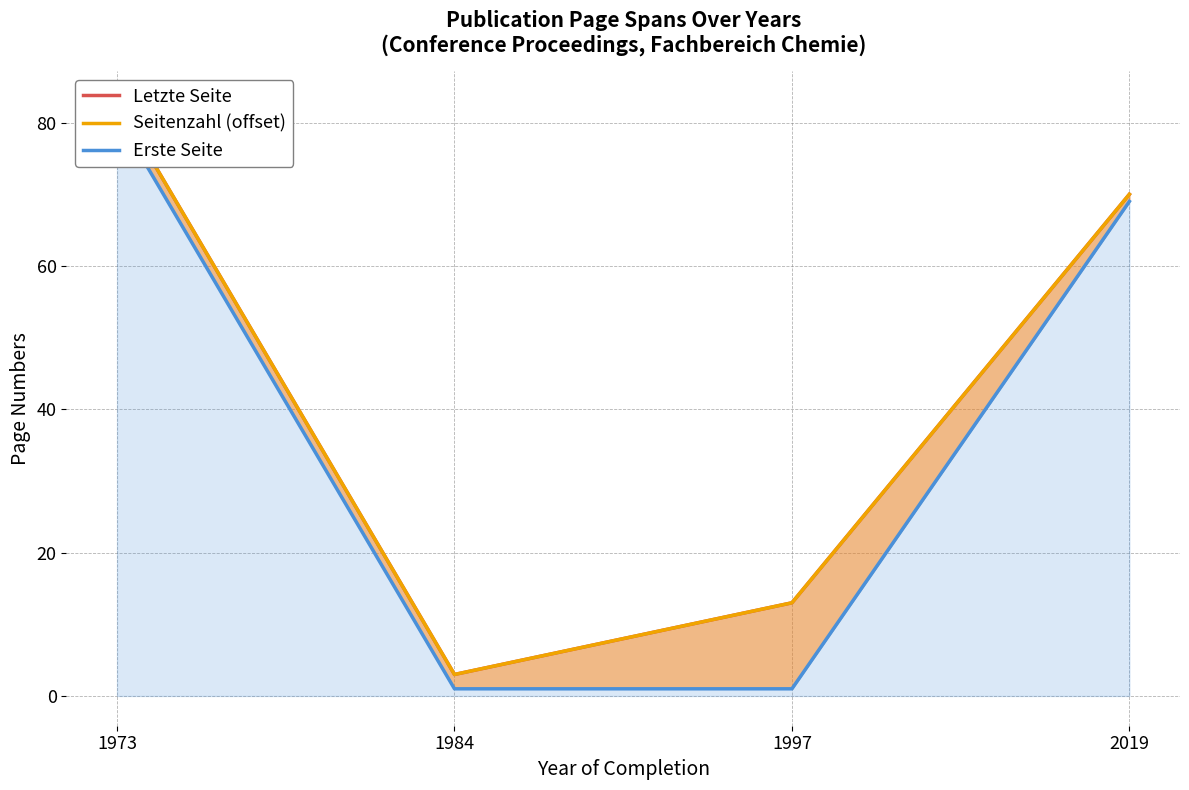

What is the spread (max minus min) of values at 1997?

12